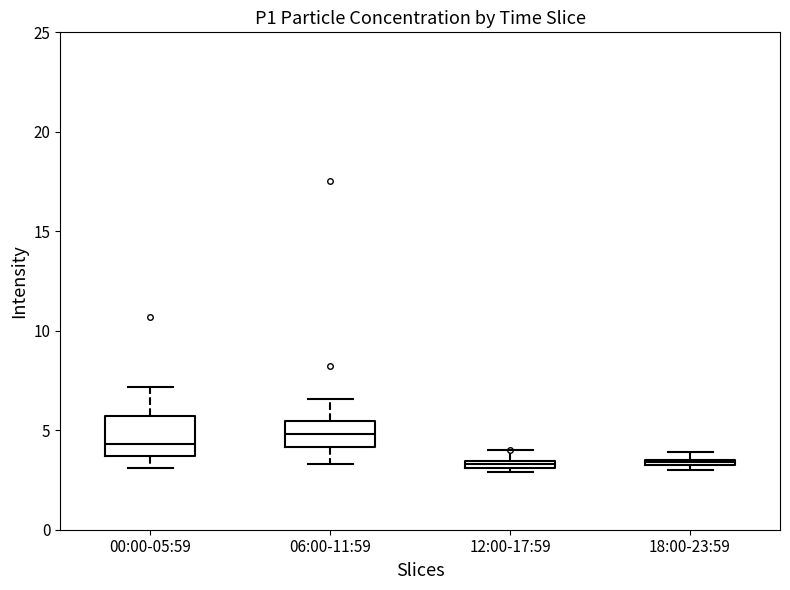

Which box is the tallest, from its lower edge to its upper edge?

00:00-05:59